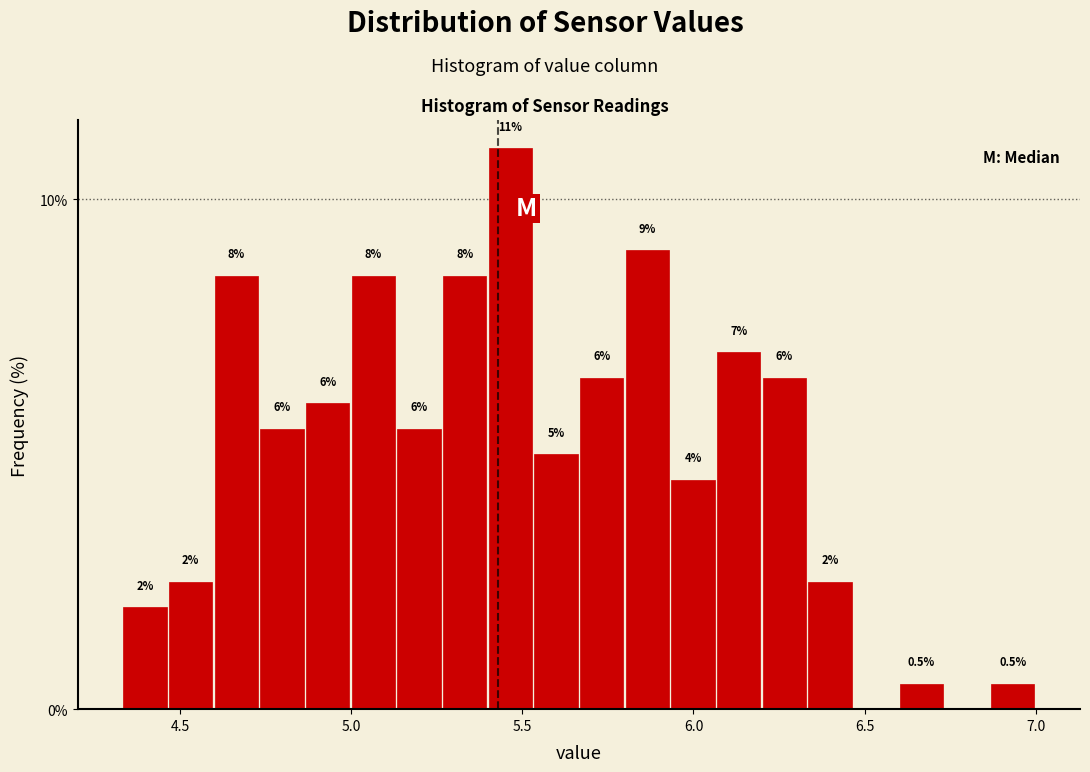

Read against the x-axis, roughly where is the centre of the tallest bar?

5.45